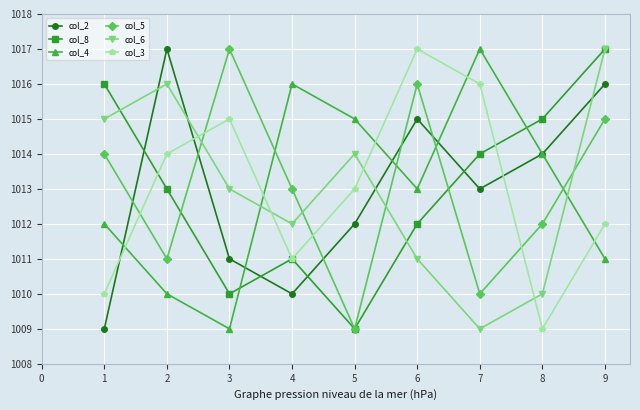

What is the difference between the second highest and second lowest values in the col_6 series?

6